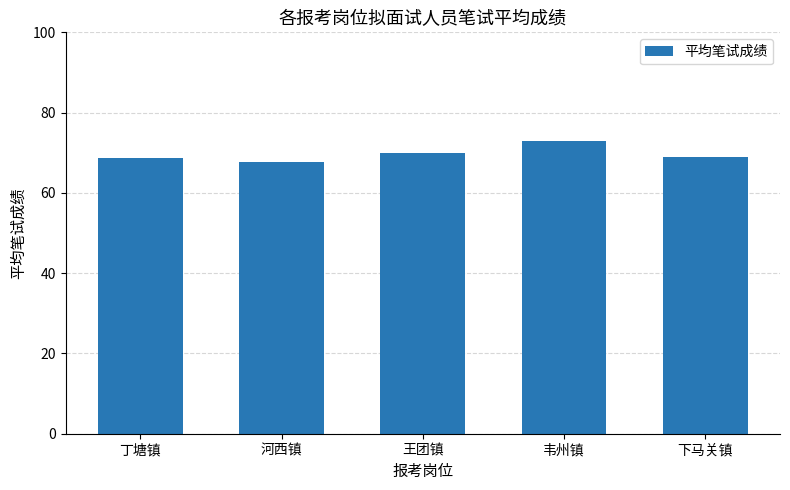

How many data points are less than 68?

1